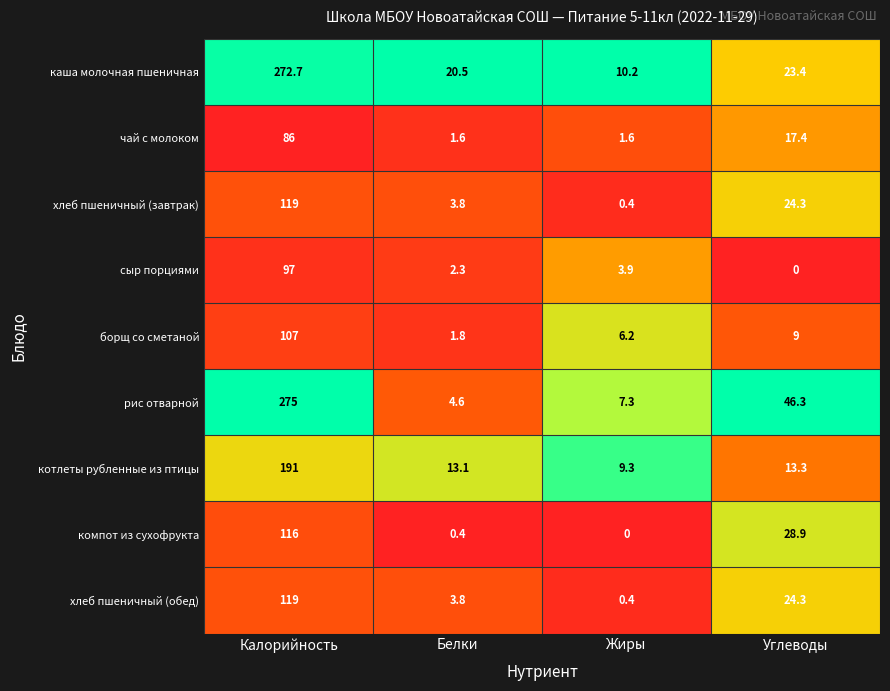

How many values in the котлеты рубленные из птицы series are below 13?

1